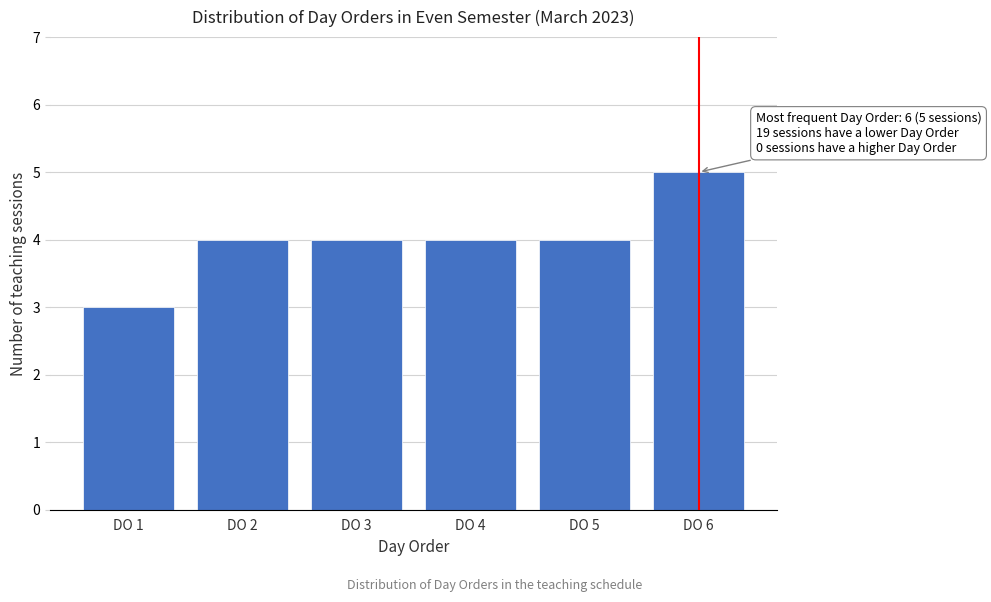

Reading right to left, transcribe all the data shown in this chart.

DO 6=5	DO 5=4	DO 4=4	DO 3=4	DO 2=4	DO 1=3